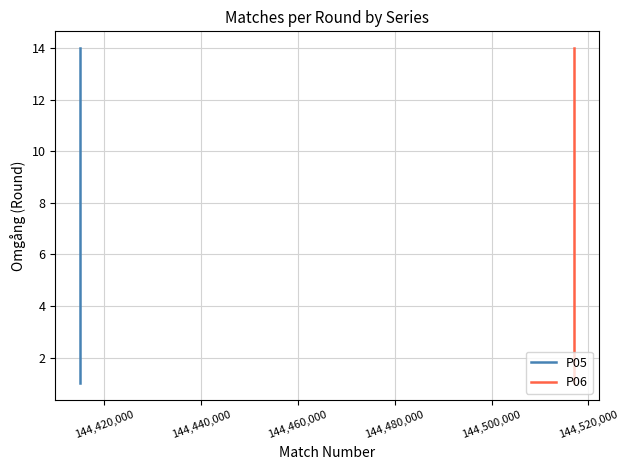

Where is the data nearest to the value 7?

144,520,000